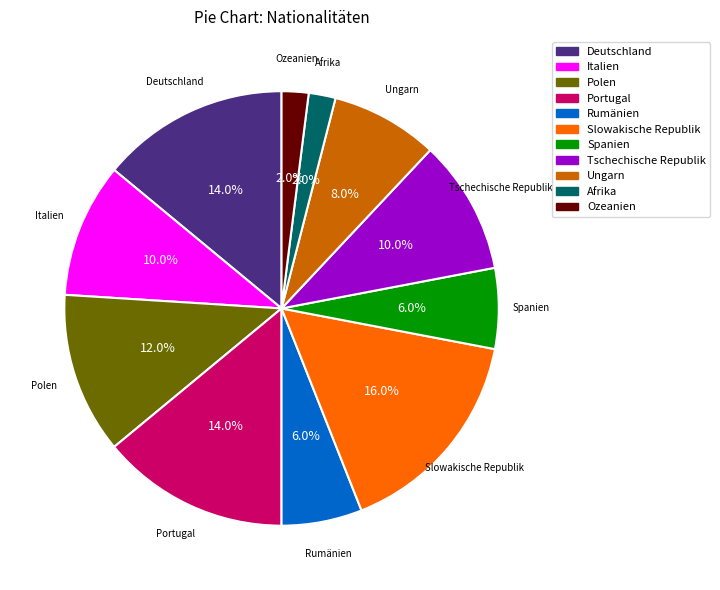

Between Polen and Deutschland, which is larger?

Deutschland